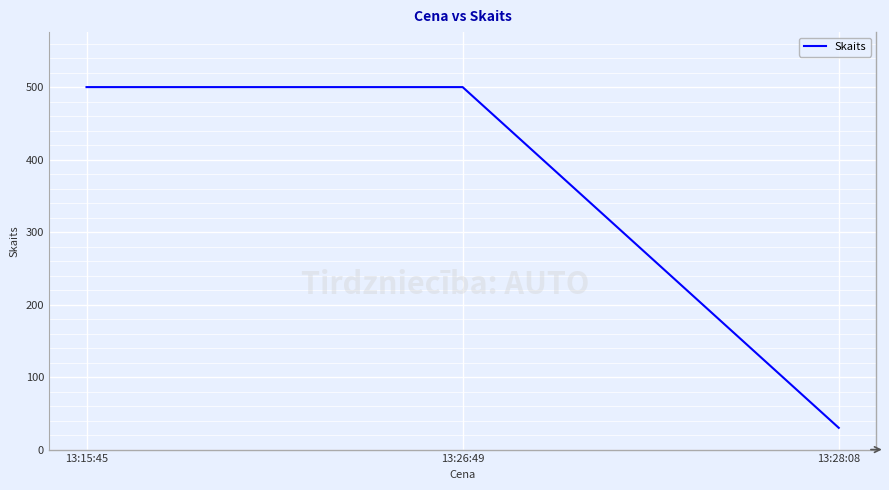

What is the difference between the maximum and minimum values?

470